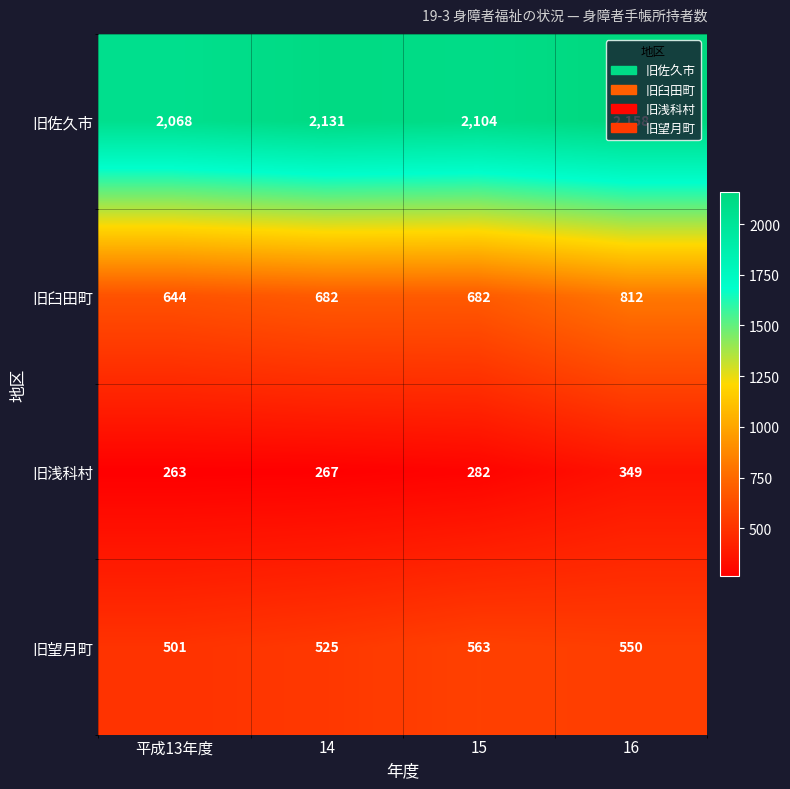

At which label is 旧佐久市 closest to 2113?

15